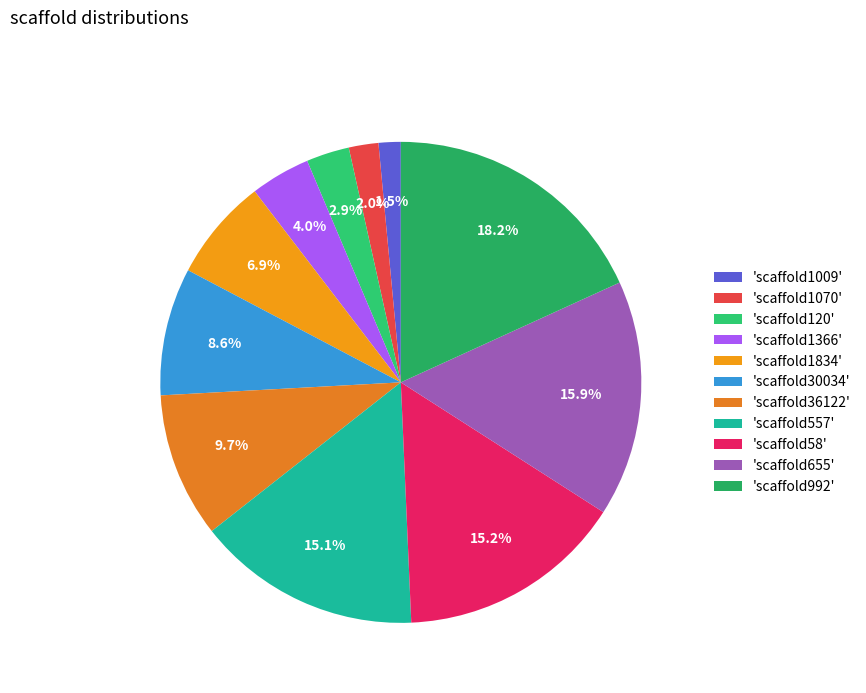

Count the number of slices in the pie.

11